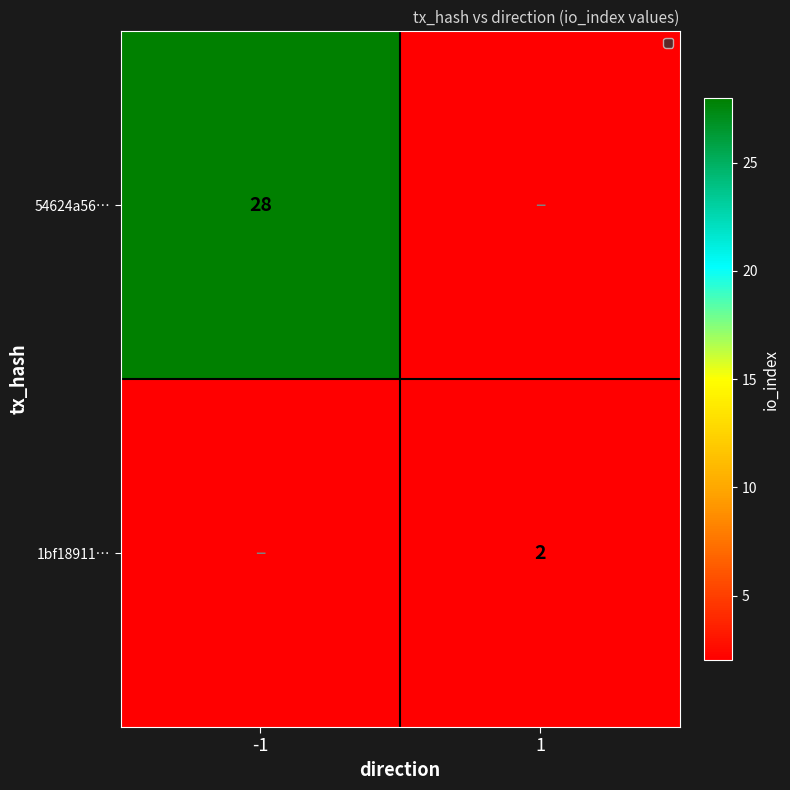

Is it true that 1bf18911… equals 1 at 1?

False